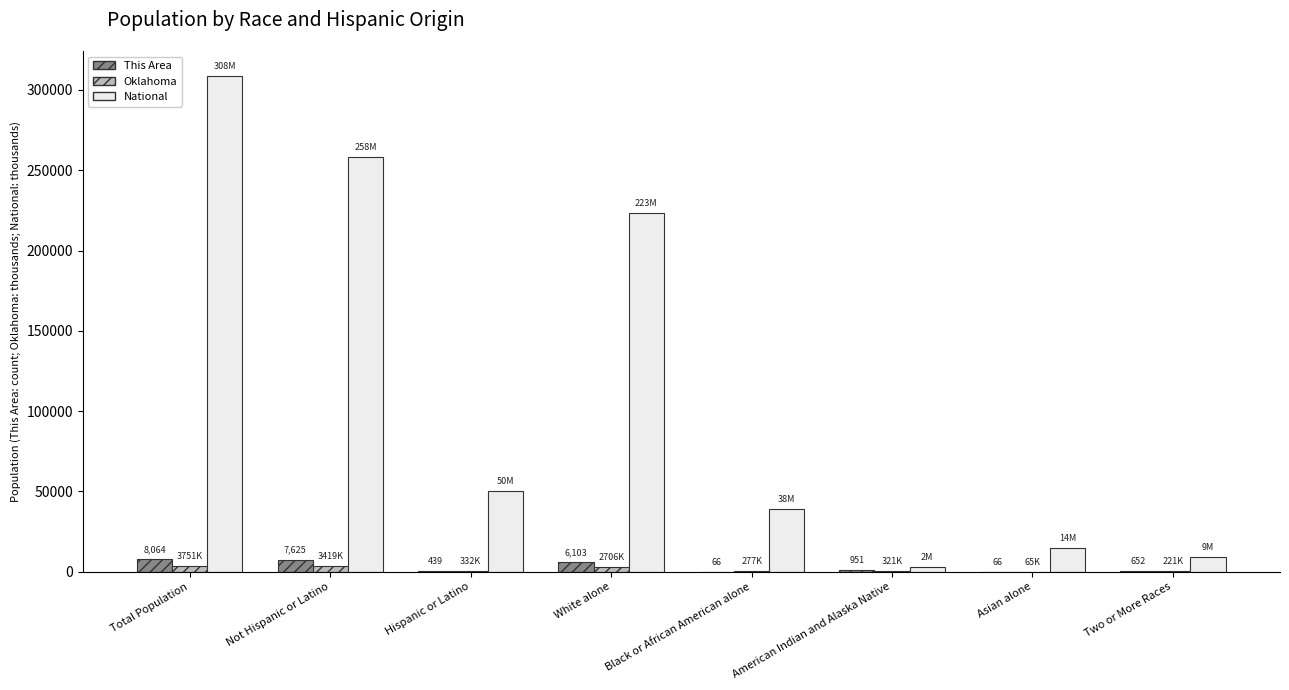

Is the value of National at Two or More Races greater than the value of This Area at American Indian and Alaska Native?

Yes